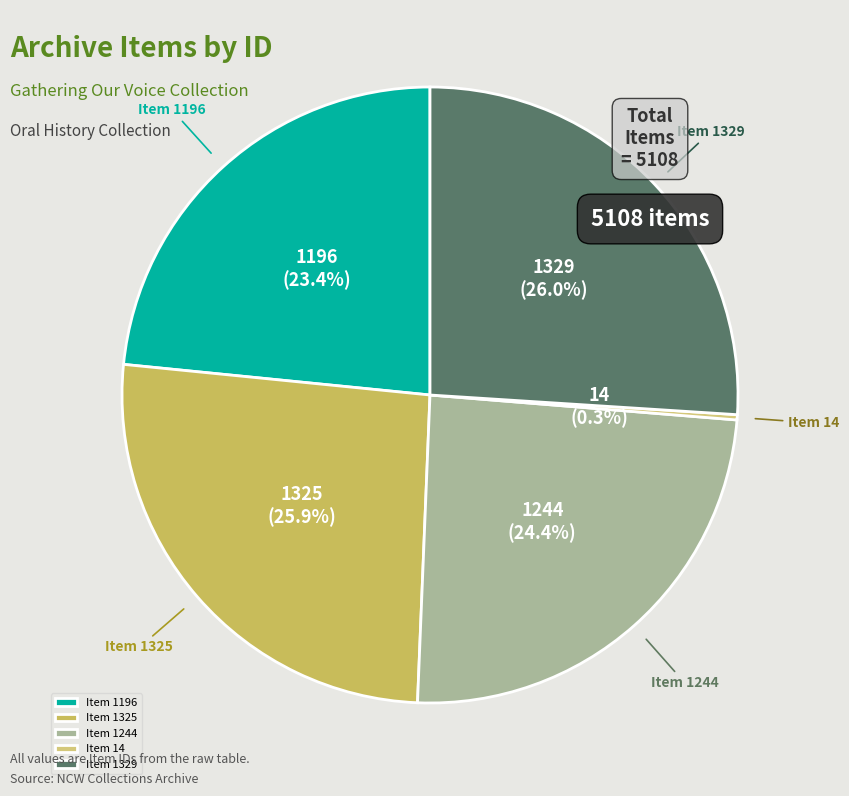

Is there any slice that represents more than half of the pie?

No